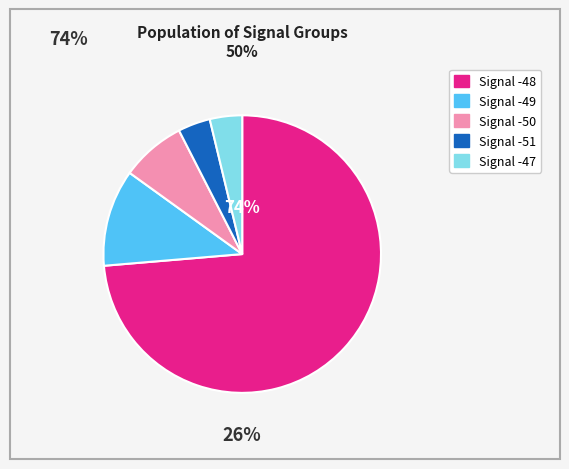

Count the number of slices in the pie.

5